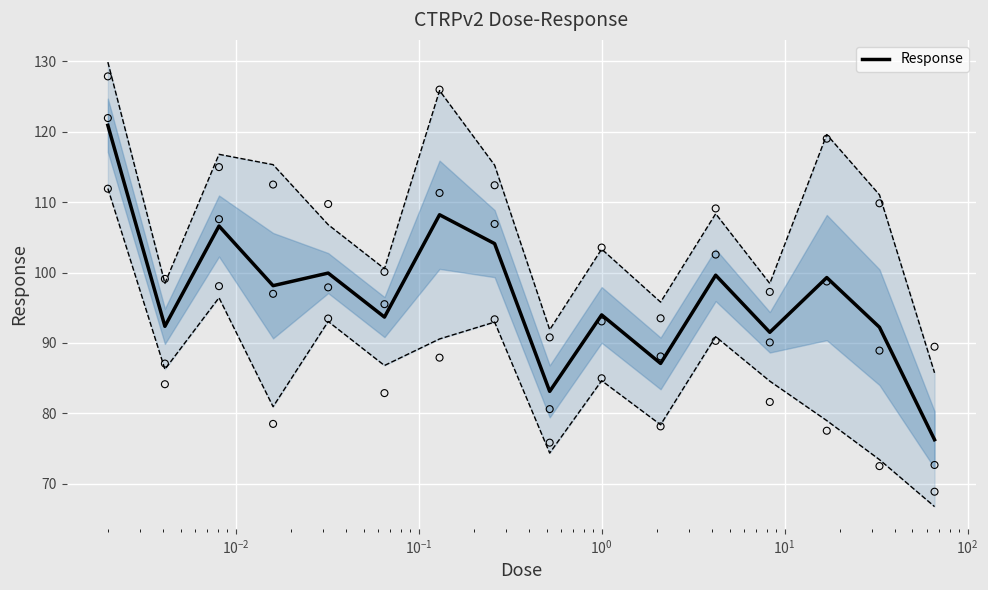

What is the lowest value of the Response series?

76.3